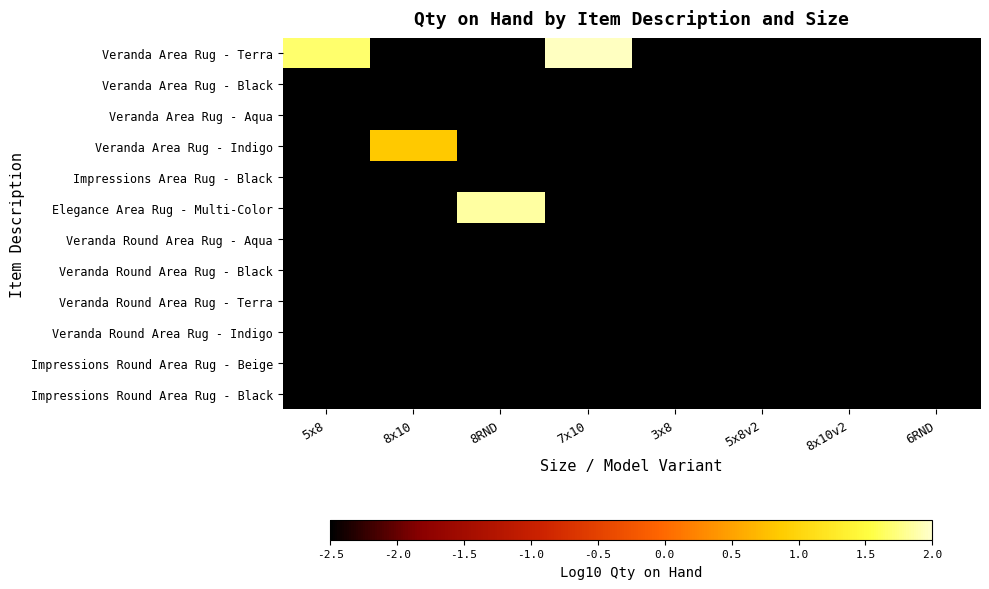

What is the smallest value displayed?

-2.5